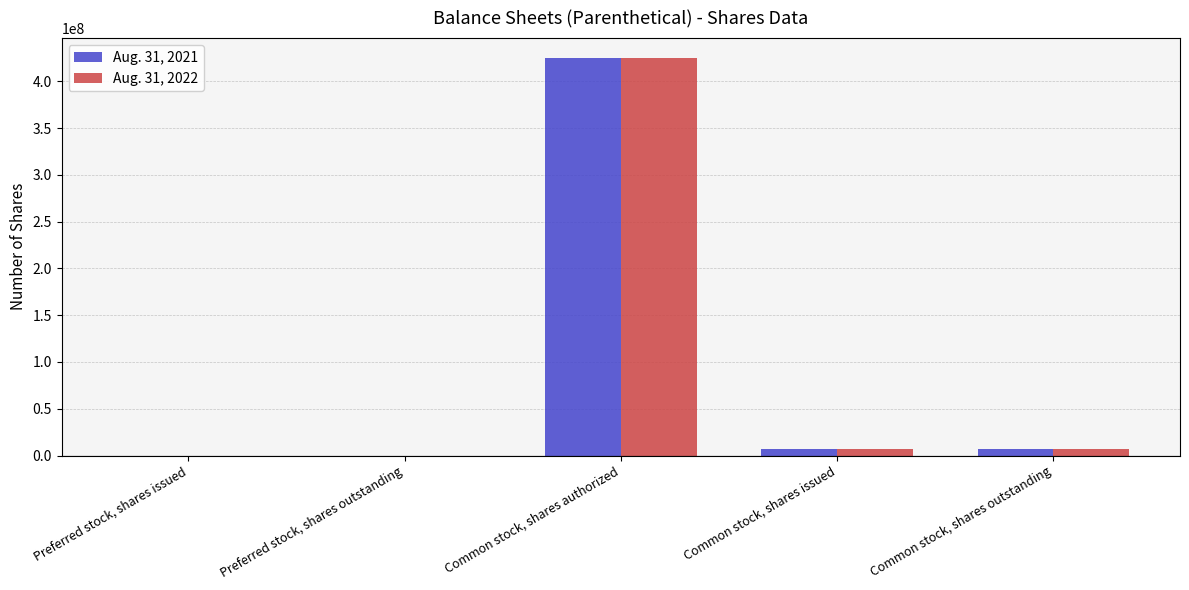

What is the sum of all Aug. 31, 2022 values?

439000000